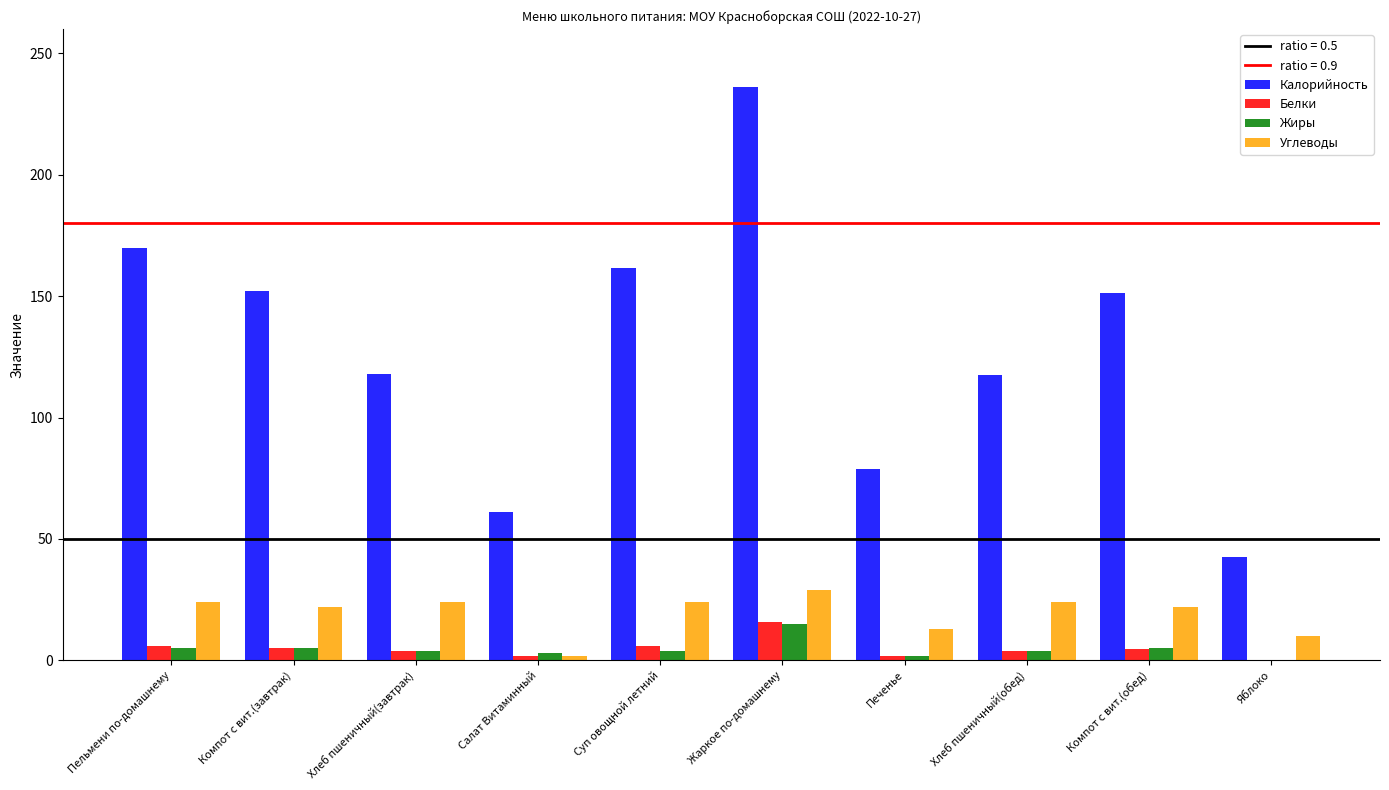

What is the sum of all Калорийность values?

1289.2